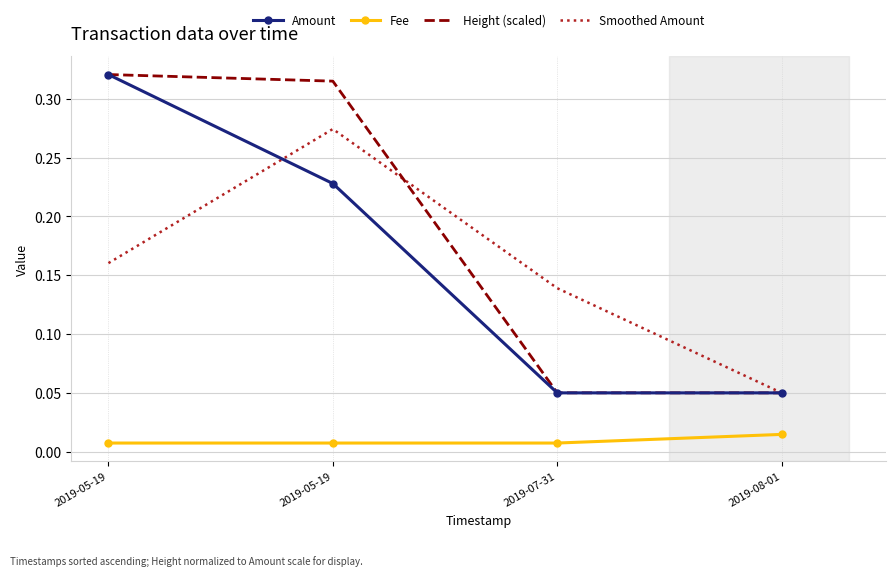

What is the total value across all series at 2019-07-31?

0.2